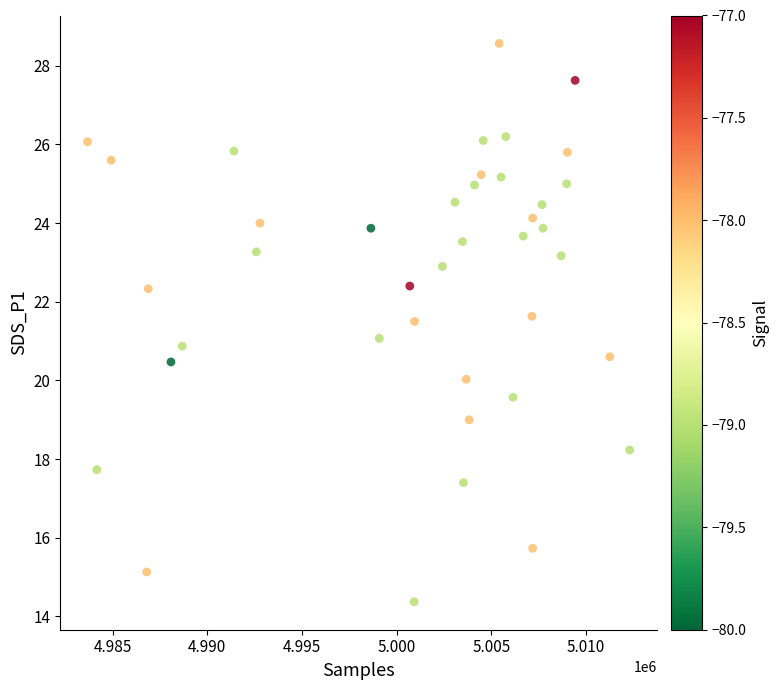

What is the range of X values (max minus min)?

28625.0